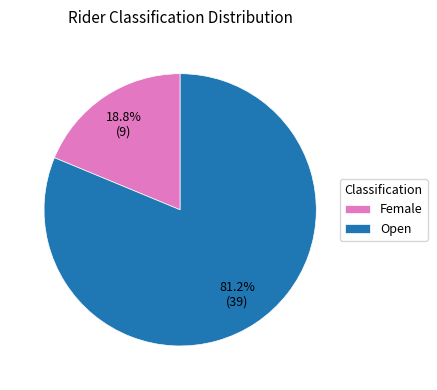

The Female slice represents 19% of the pie. True or false?

True